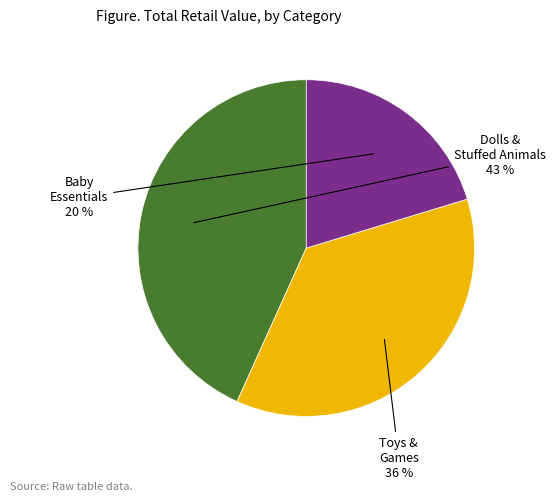

Is there any slice that represents more than half of the pie?

No